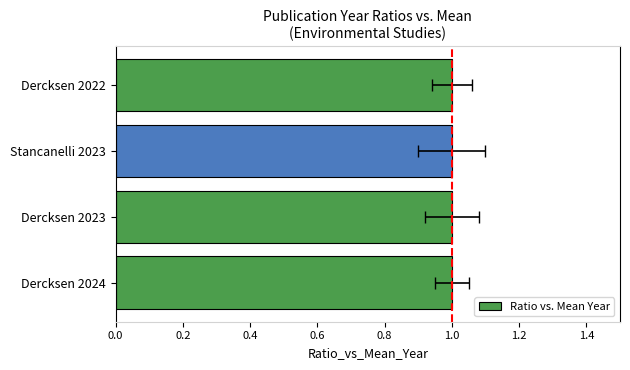

What is the approximate value at 0.2?

1.0